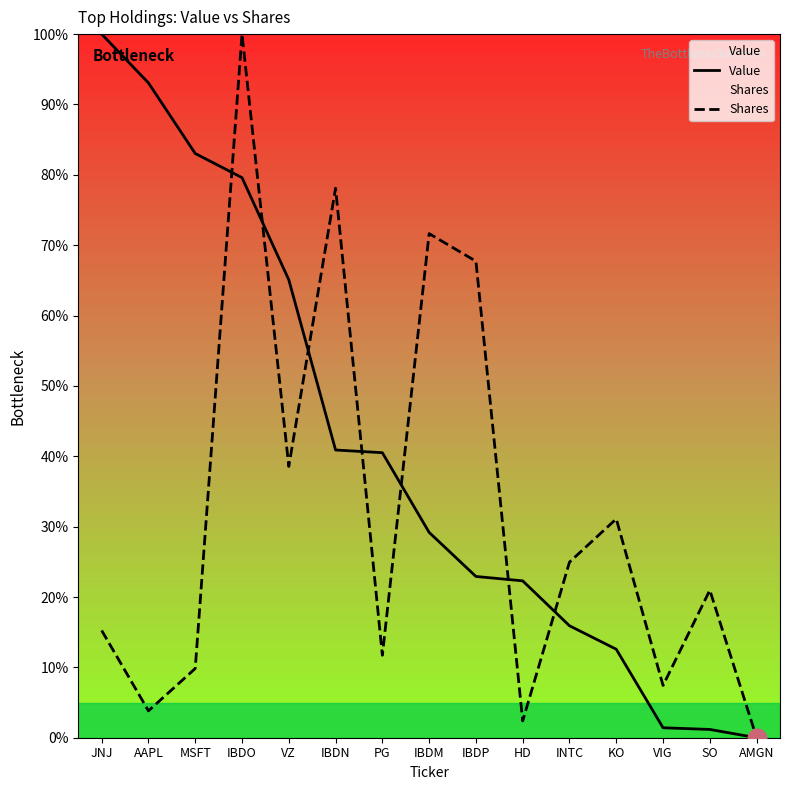

Which series has the widest spread of Y values?

Value